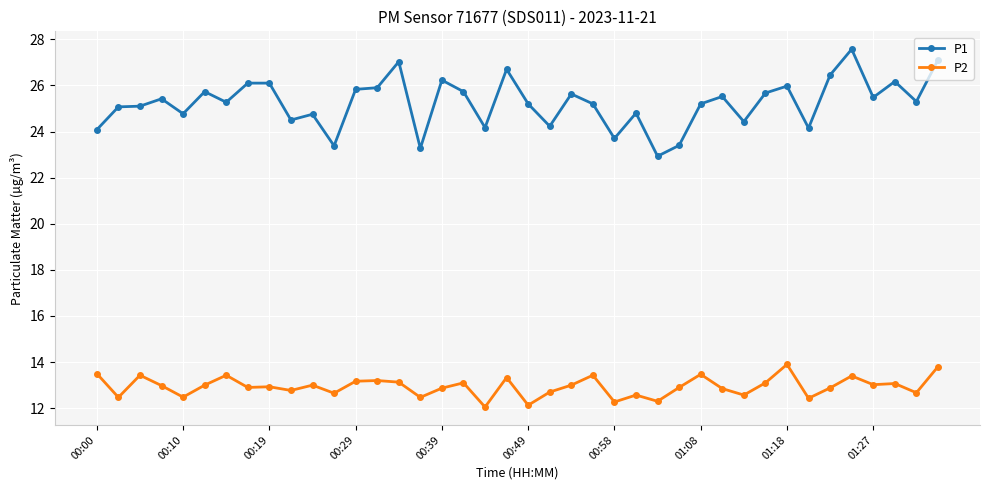

True or false: P2 and P1 cross at least once.

False